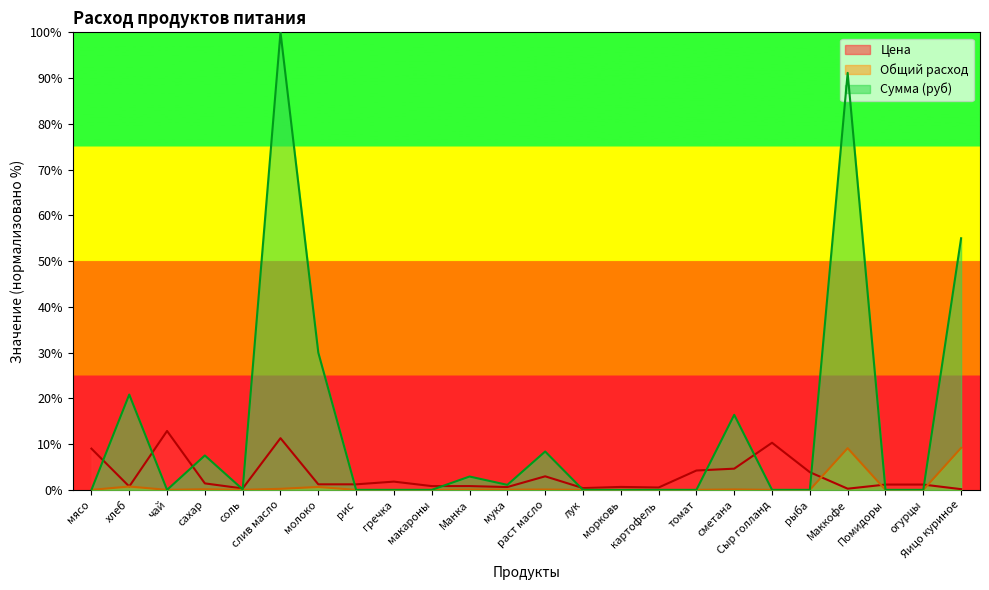

How many categories are shown in the chart?

24